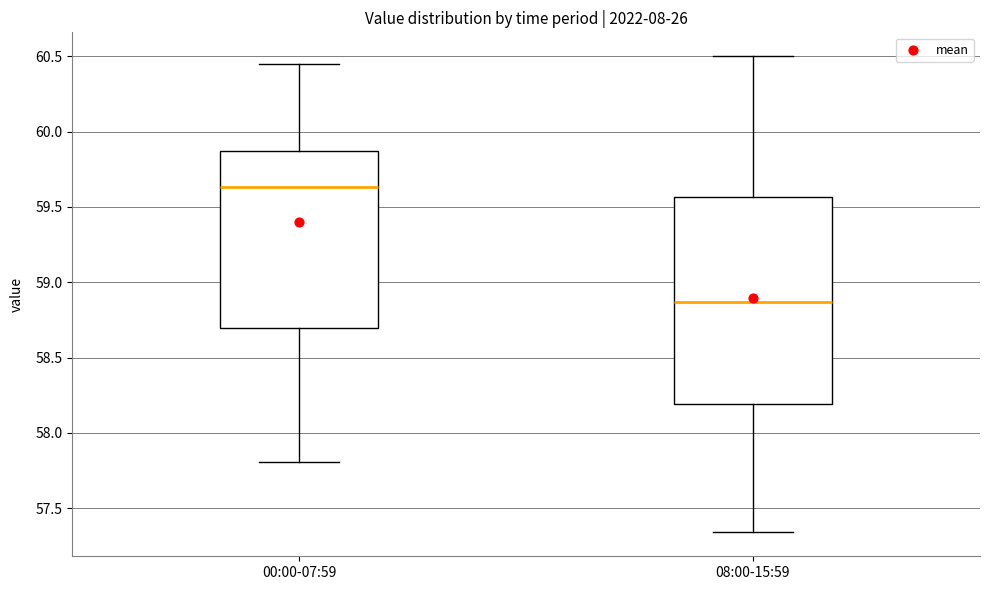

Where is the upper edge of the box for 08:00-15:59 on the y-axis? The values are not printed on the chart, so give them approximately, as read against the axis.

59.55